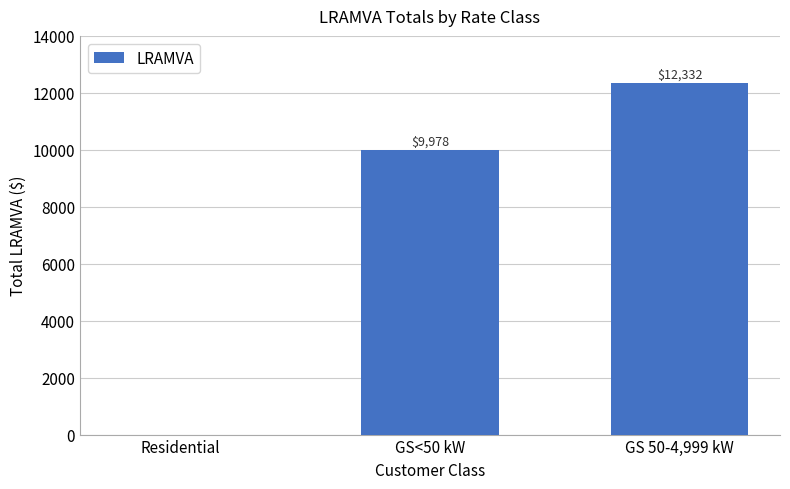

Which has a higher value, Residential or GS<50 kW?

GS<50 kW